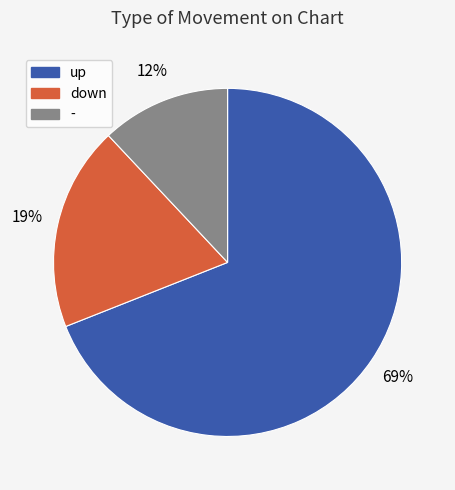

Rank the categories by value from highest to lowest.

up, down, -